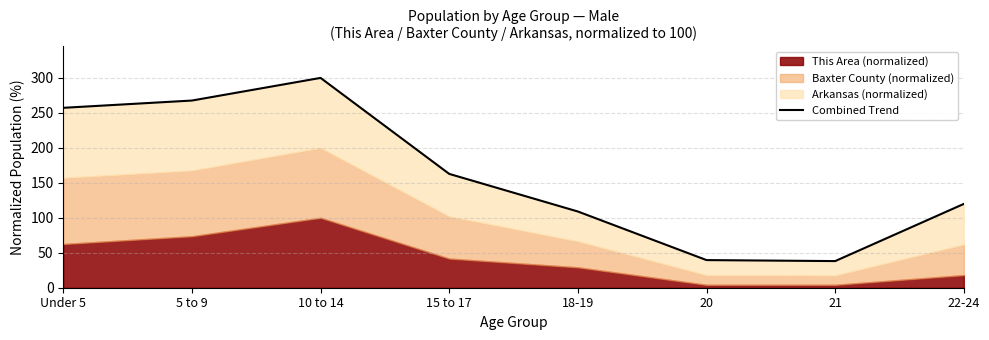

True or false: the data has more than 0 interior local peaks.

True